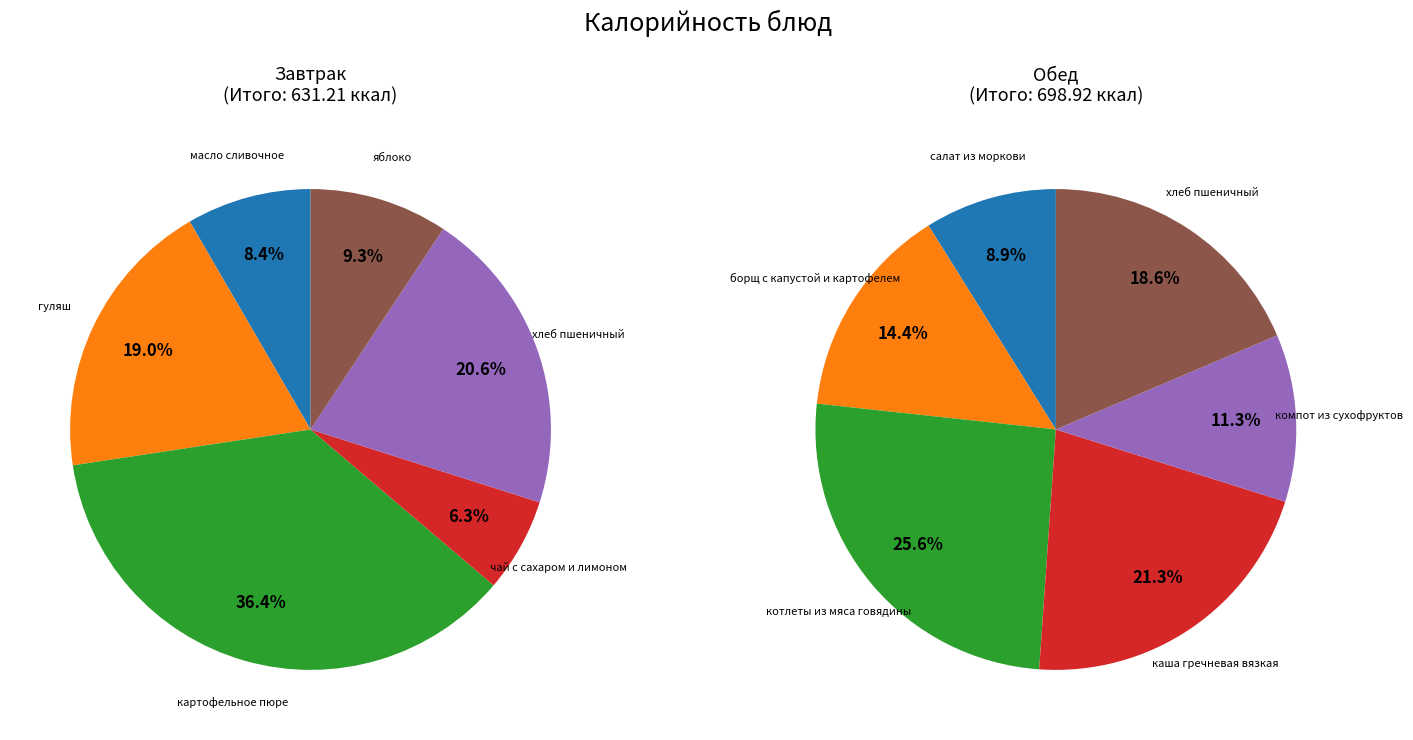

What percentage do гуляш and масло сливочное together represent?

27.4%